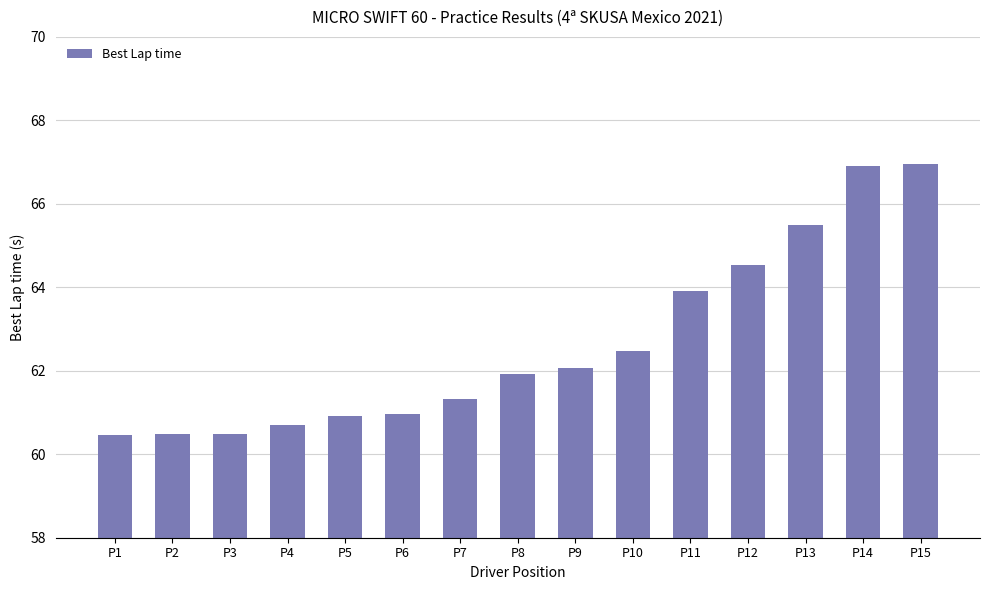

What is the value of the 8th bar from the left?

61.9